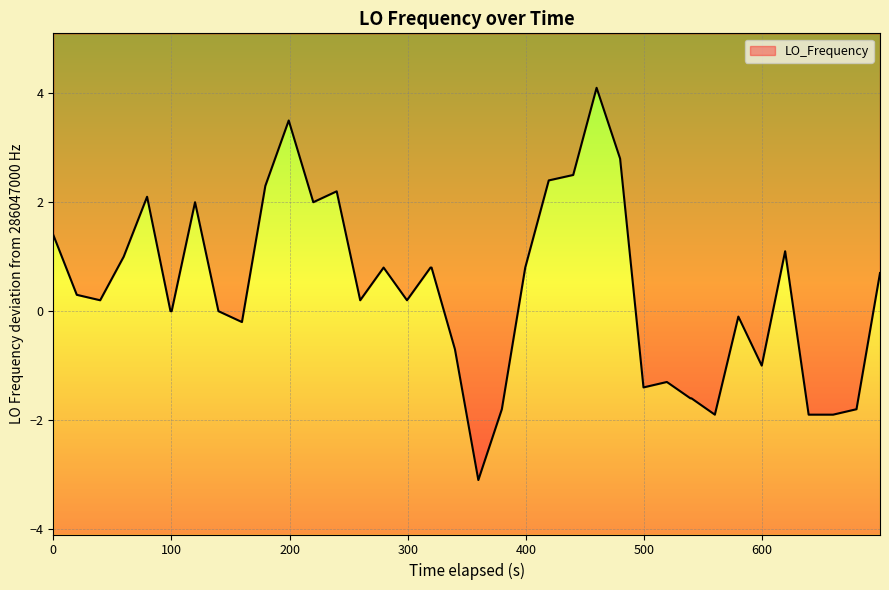

How many values are above zero?

22